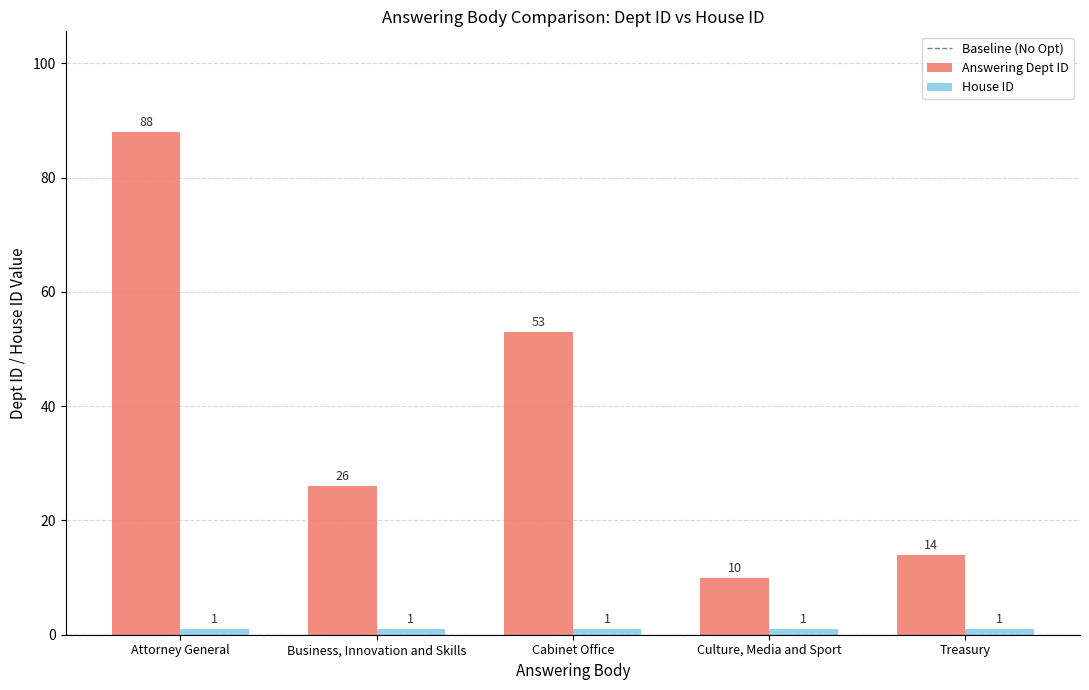

What is the sum of all Answering Dept ID values?

191